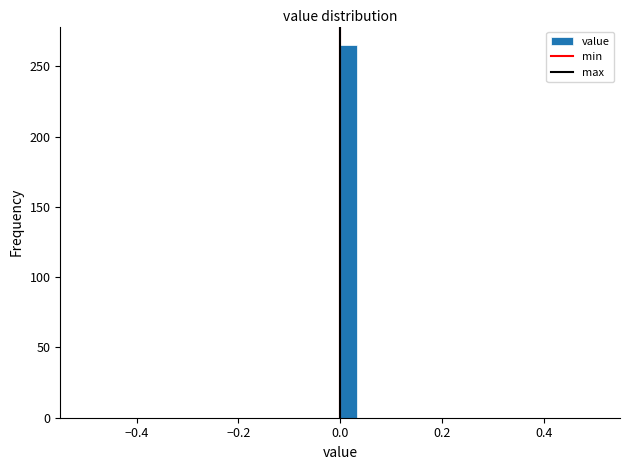

Around what value on the x-axis is the tallest bar? Give the approximate position of its centre, as read against the axis.

0.02